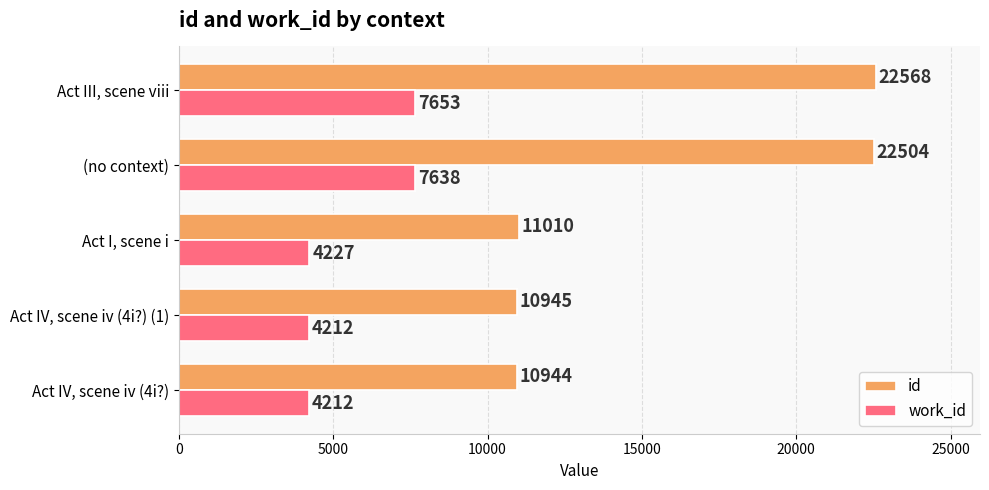

The value of id at Act III, scene viii is 22568. True or false?

True